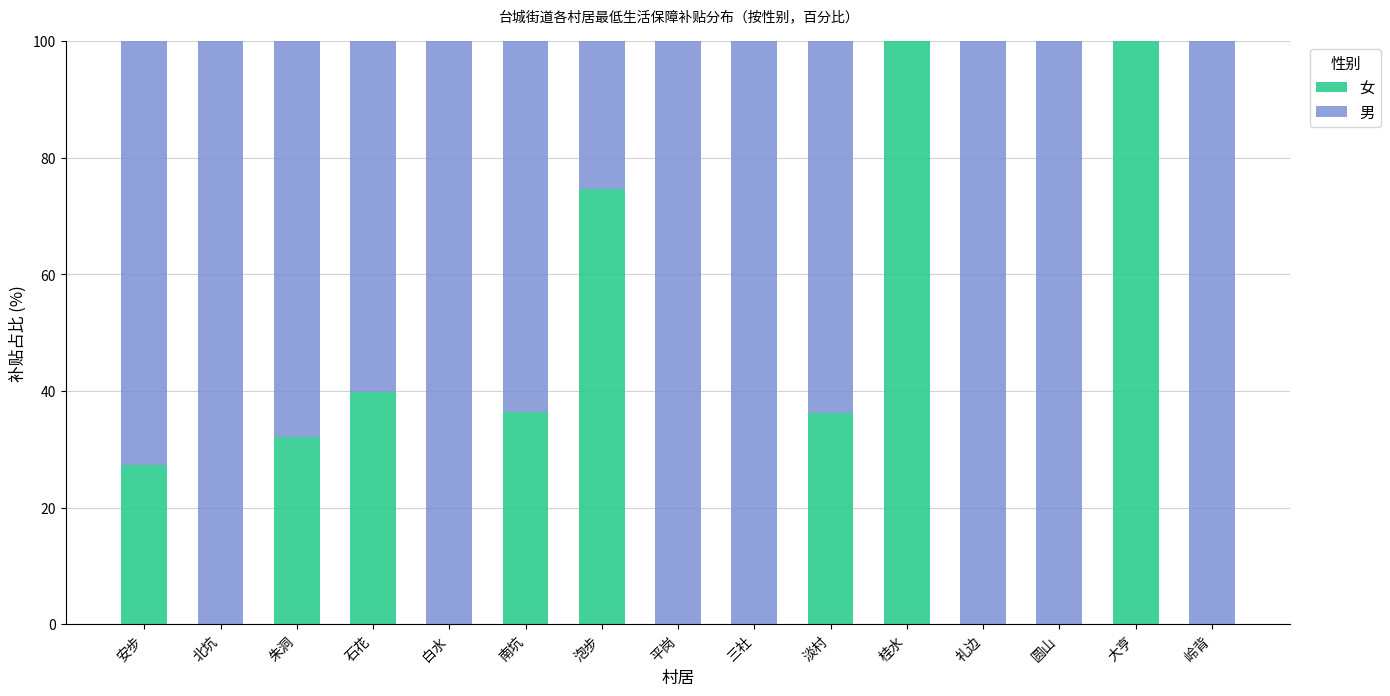

What is the highest value of the 女 series?

100.0